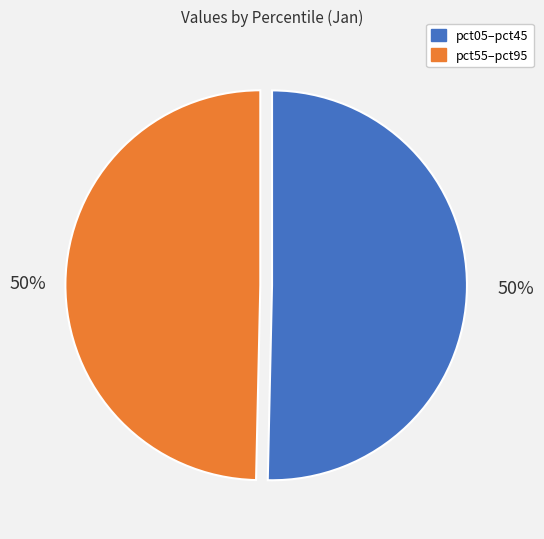

How many segments does this pie chart have?

2